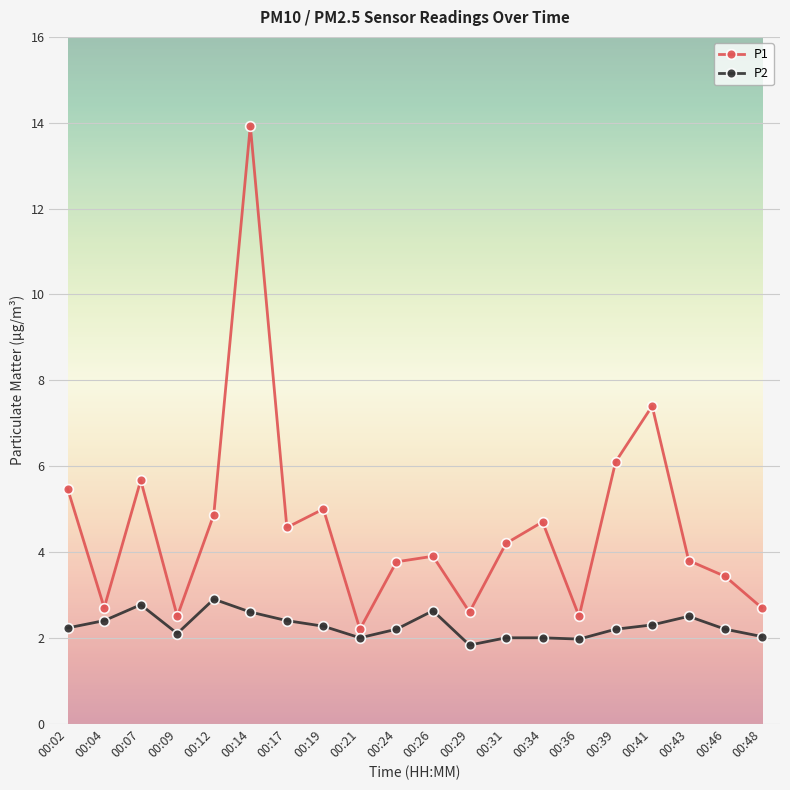

What is the sum of all P2 values?

45.5